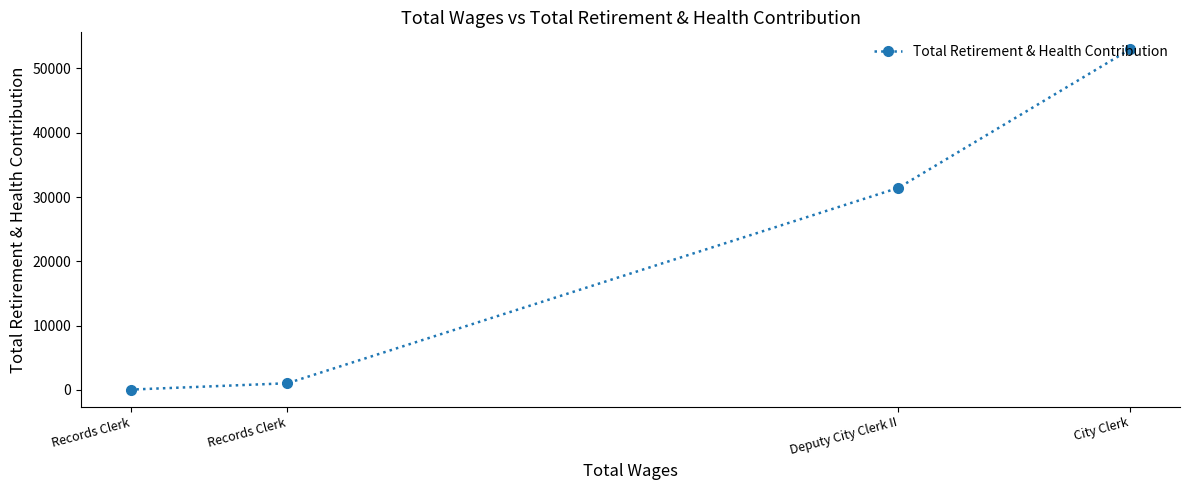

What is the greatest value displayed?

52970